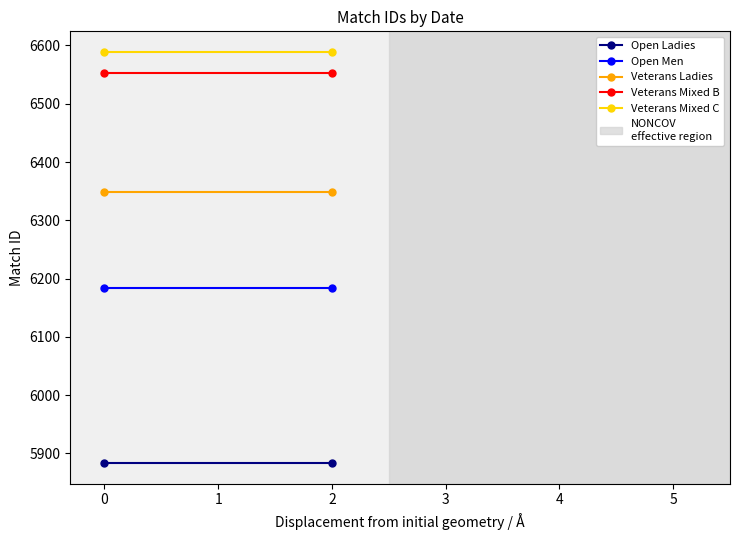

What is the average value of the Veterans Mixed B series?

6552